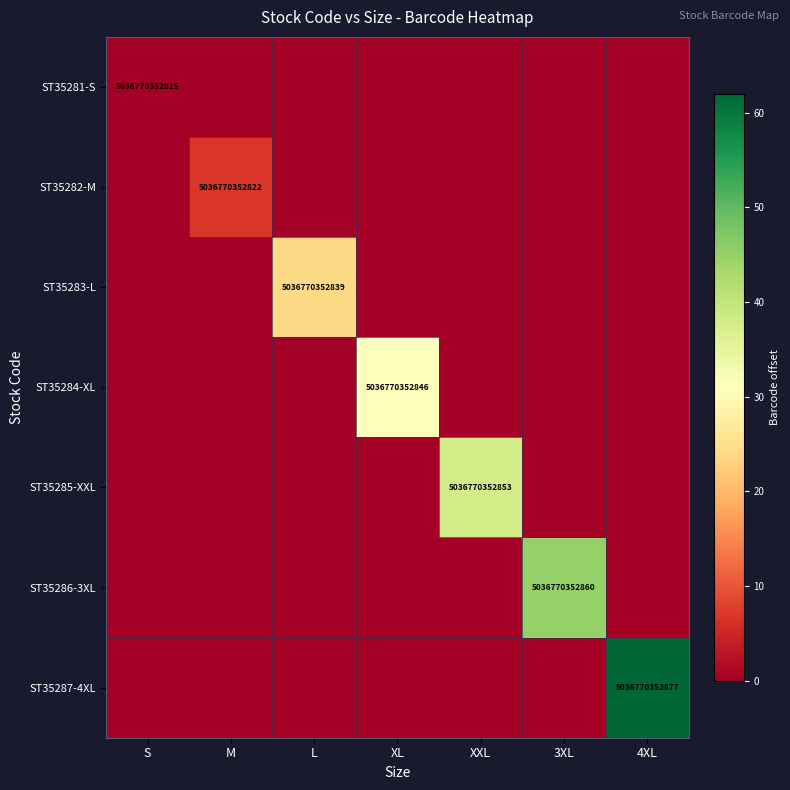

At which category does the chart reach its minimum across all series?

S